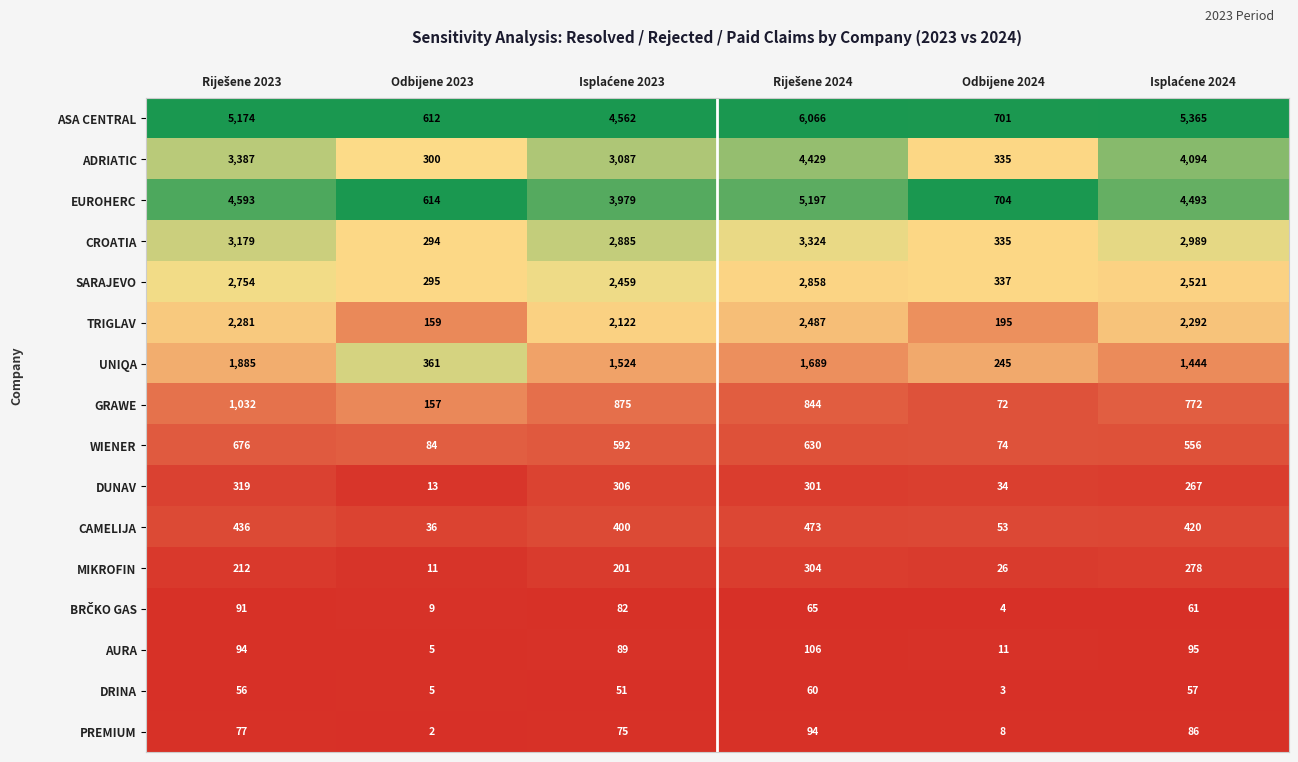

Which series has the largest total across all categories?

ASA CENTRAL